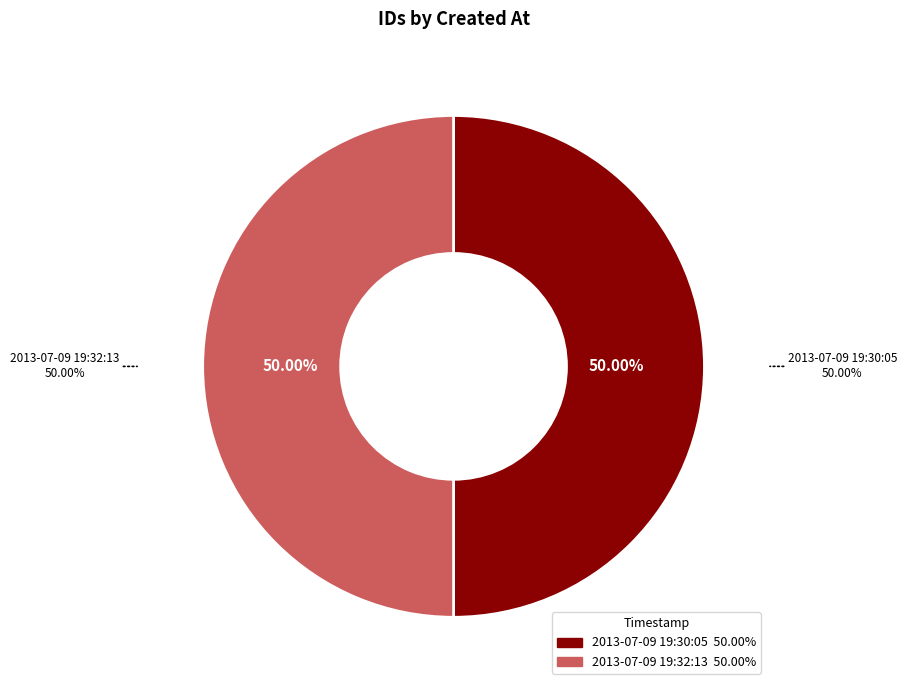

Count the number of slices in the pie.

2